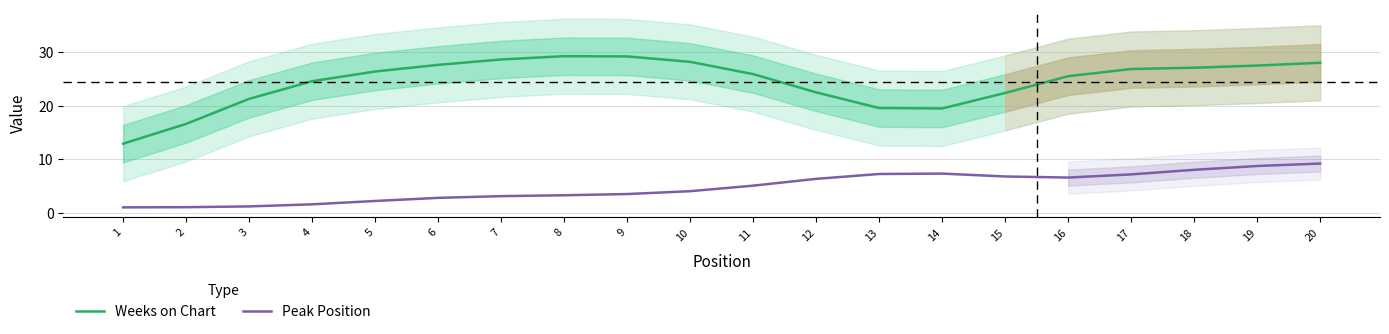

True or false: Weeks on Chart and Peak Position cross at least once.

False